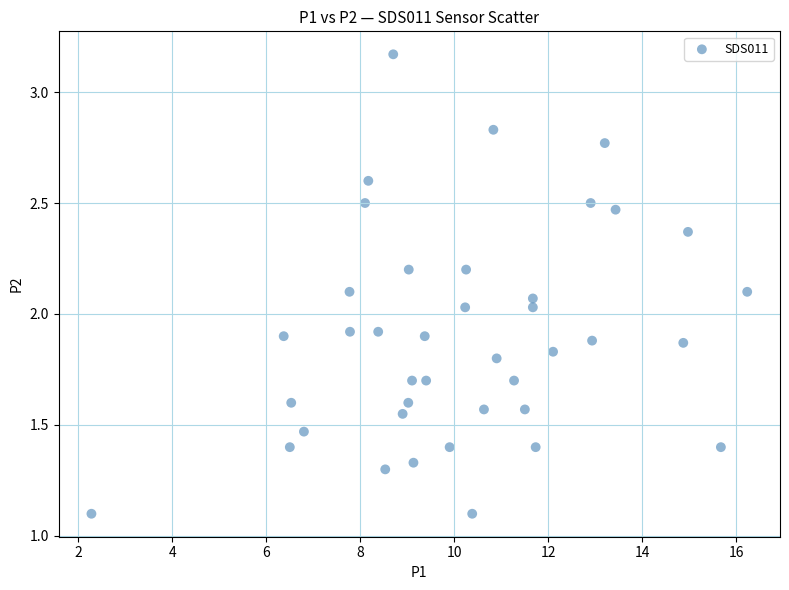

What is the range of X values (max minus min)?

14.0